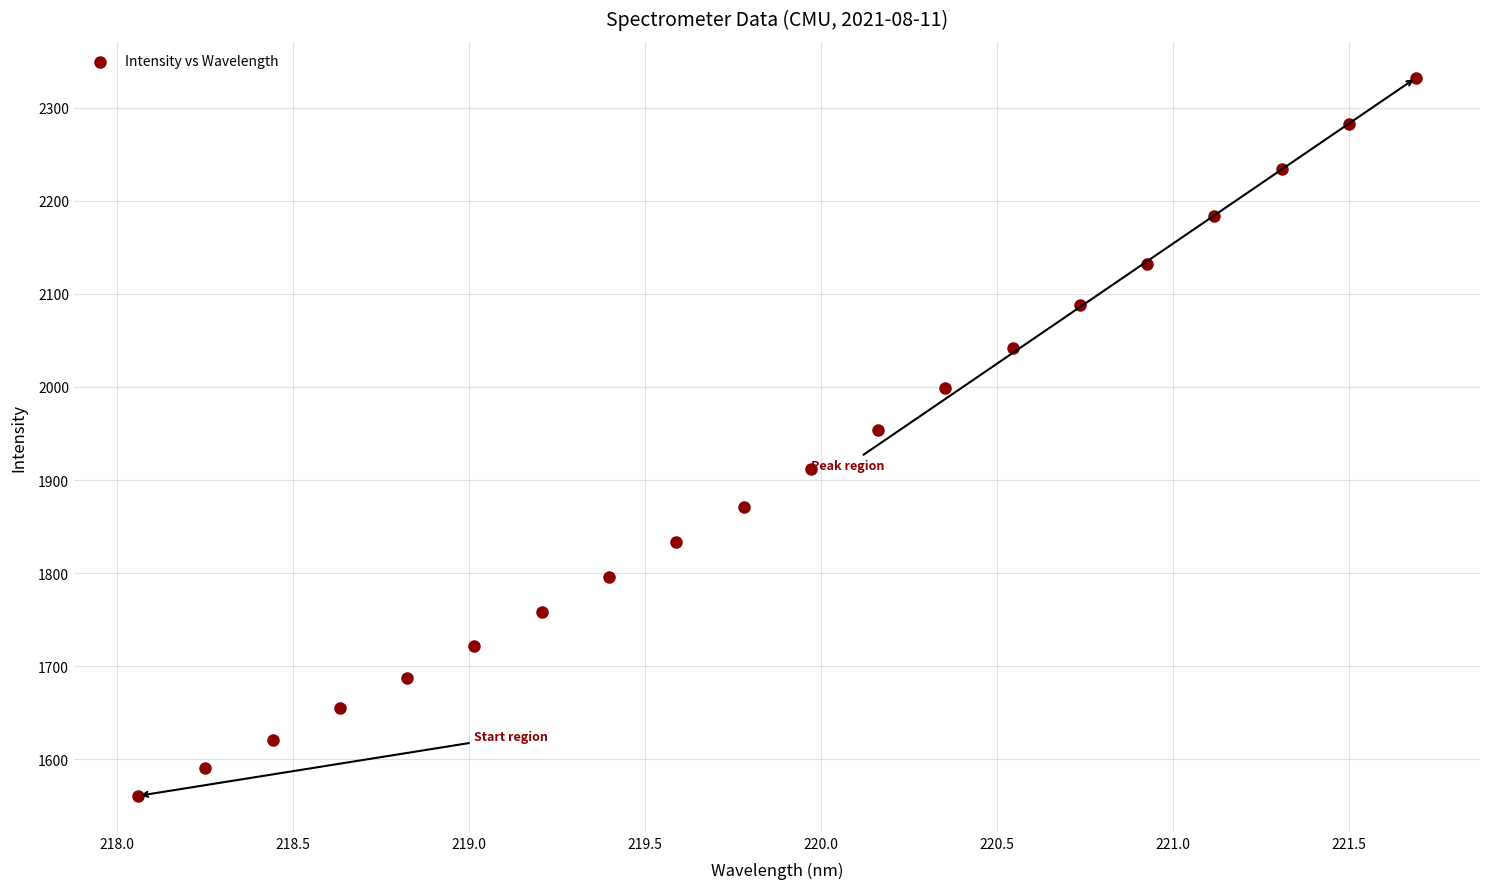

What is the range of Y values (max minus min)?

771.7